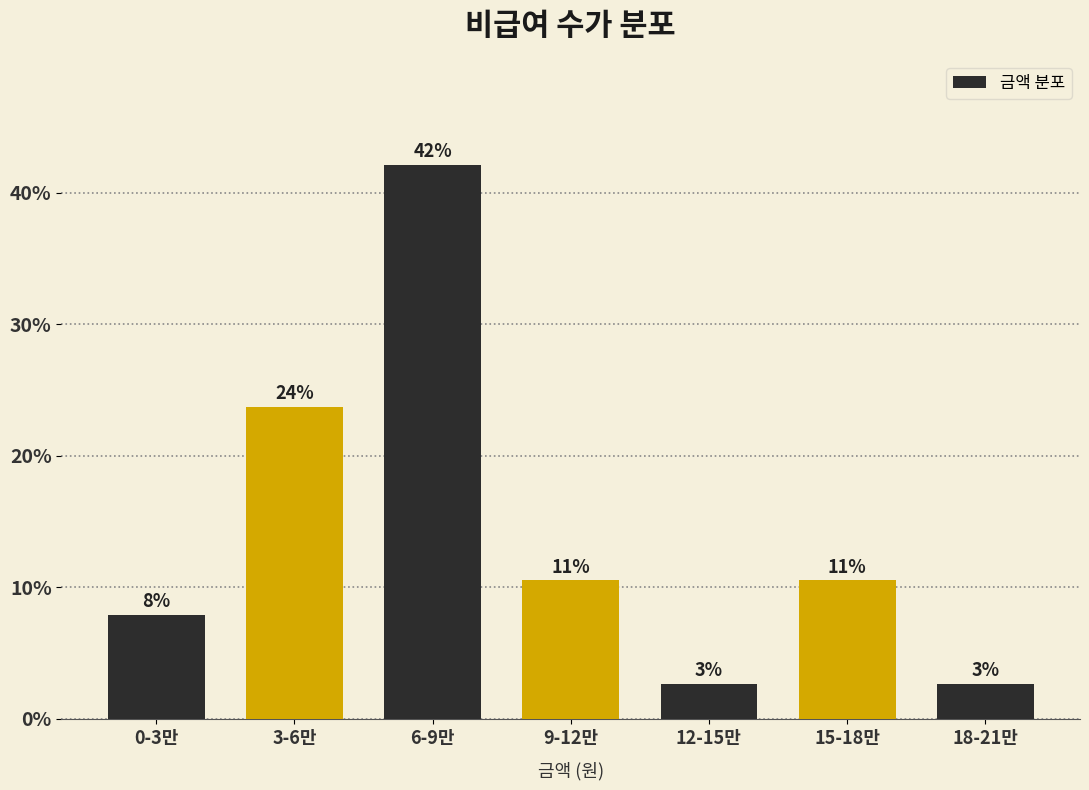

Does the chart contain any negative values?

No